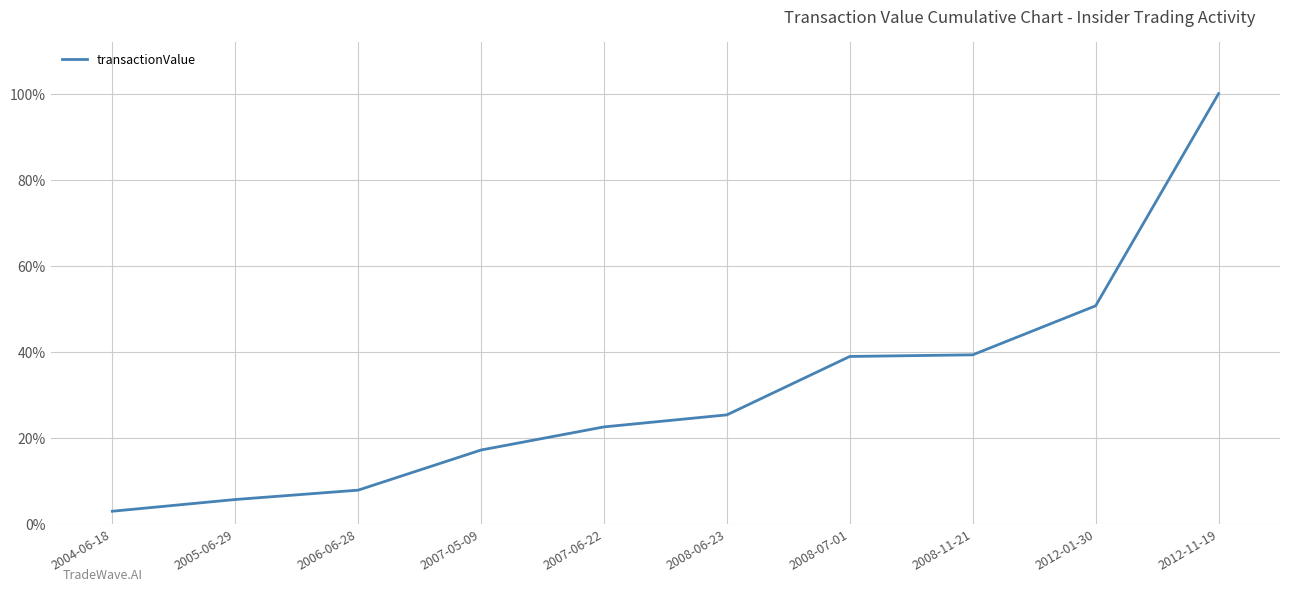

What is the sum of all values?

310.8